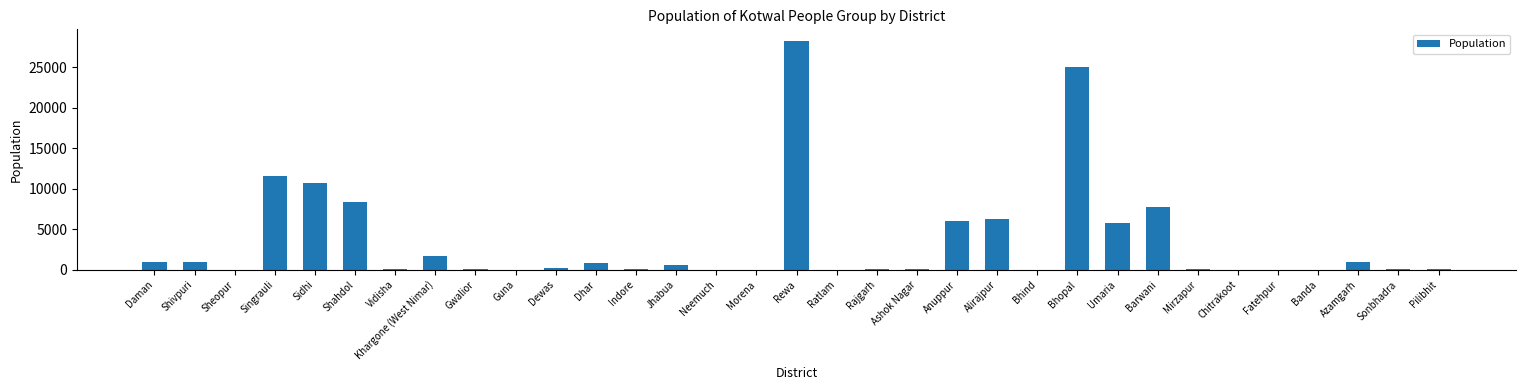

Where is the data nearest to the value 14155?

Singrauli